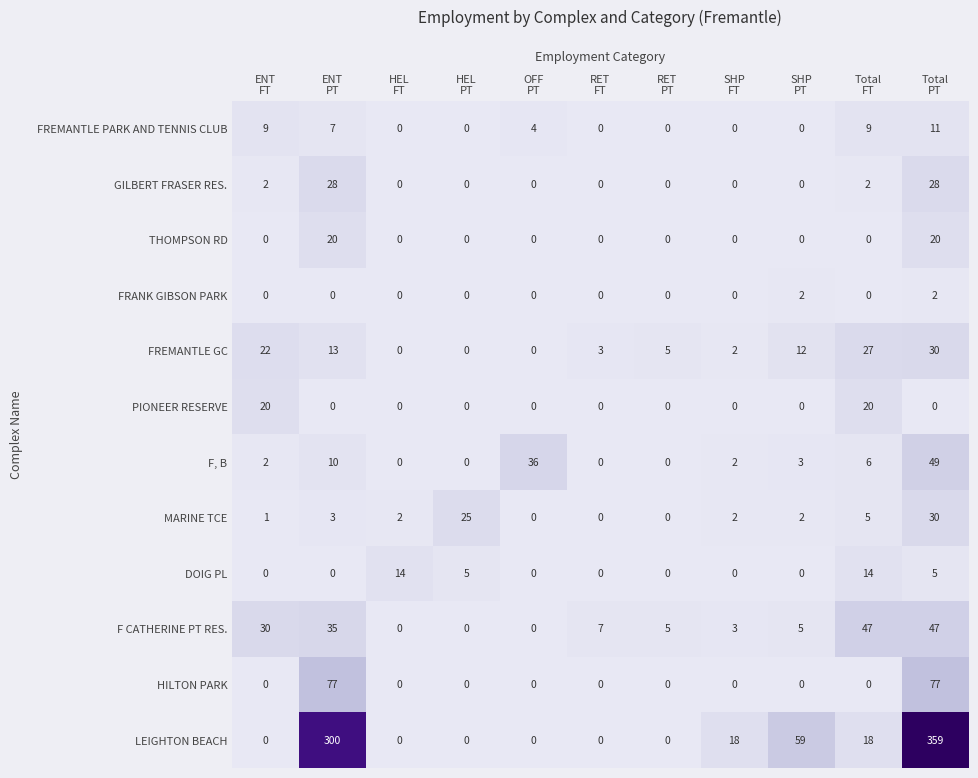

Which series has the widest spread of values?

LEIGHTON BEACH